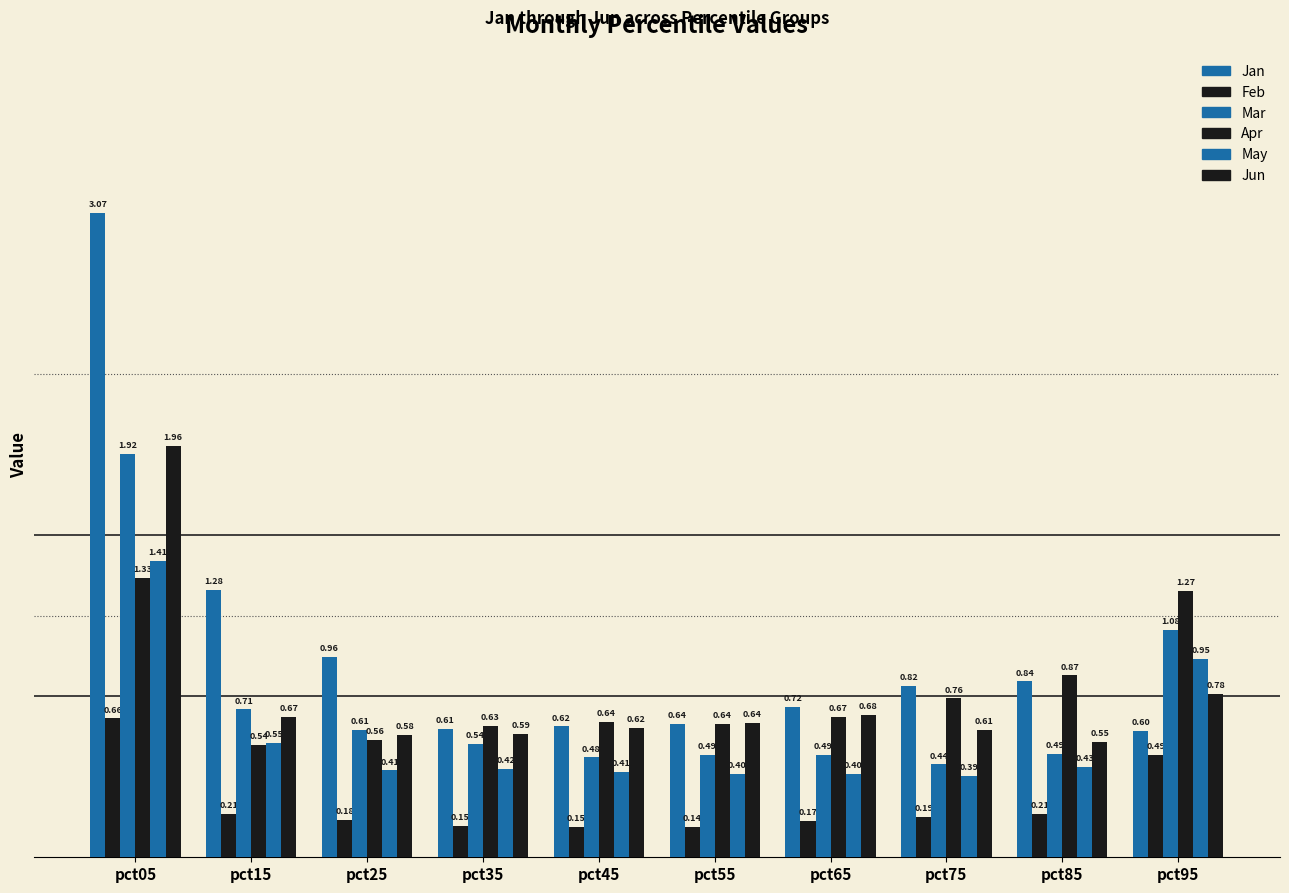

Rank the categories by Feb value from lowest to highest.

pct55, pct45, pct35, pct65, pct25, pct75, pct15, pct85, pct95, pct05